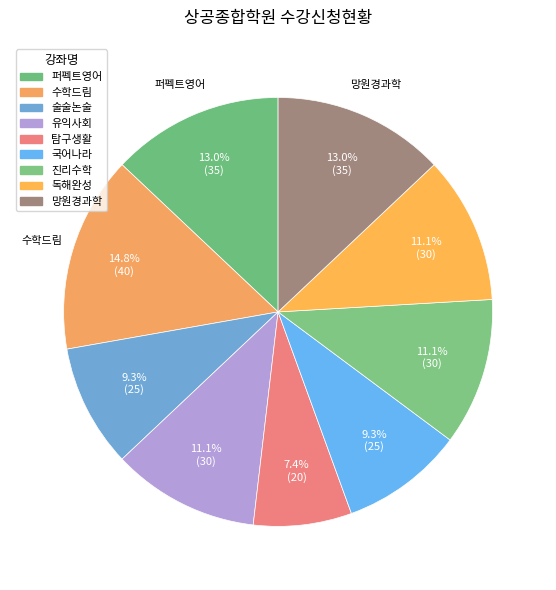

What portion of the pie excludes 퍼펙트영어?

87.0%